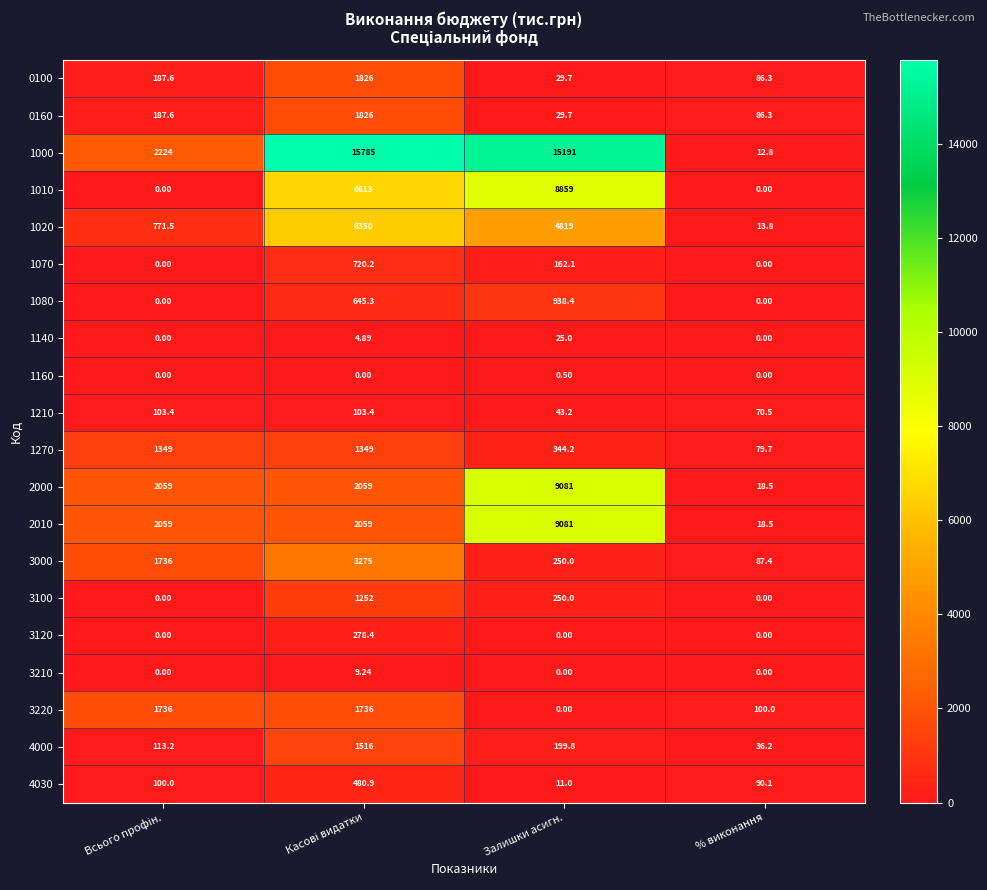

Is the value of 1010 at Залишки асигн. greater than the value of 3220 at % виконання?

Yes